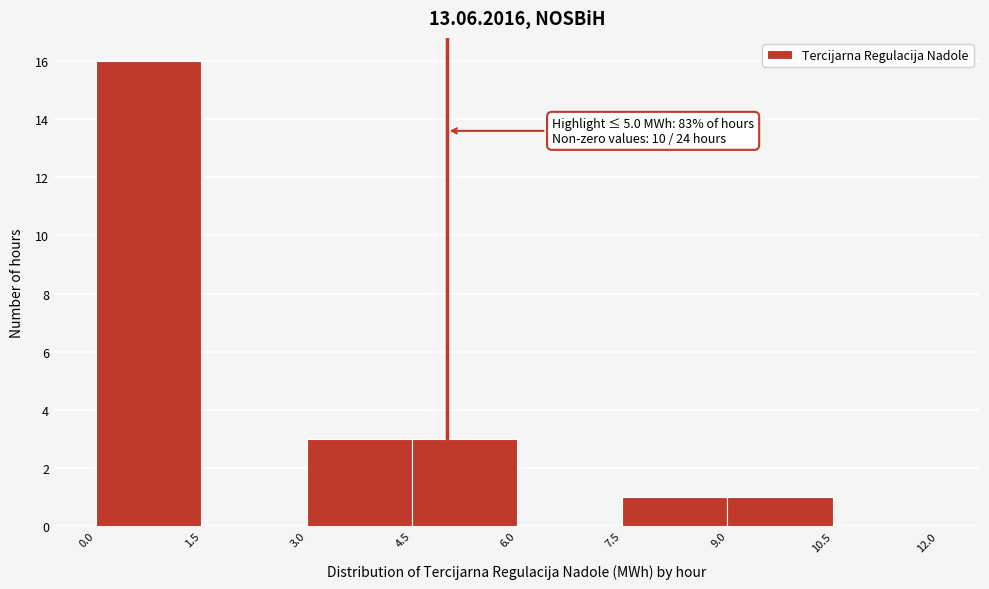

Which range on the x-axis has the tallest bar?

0.0 to 1.5